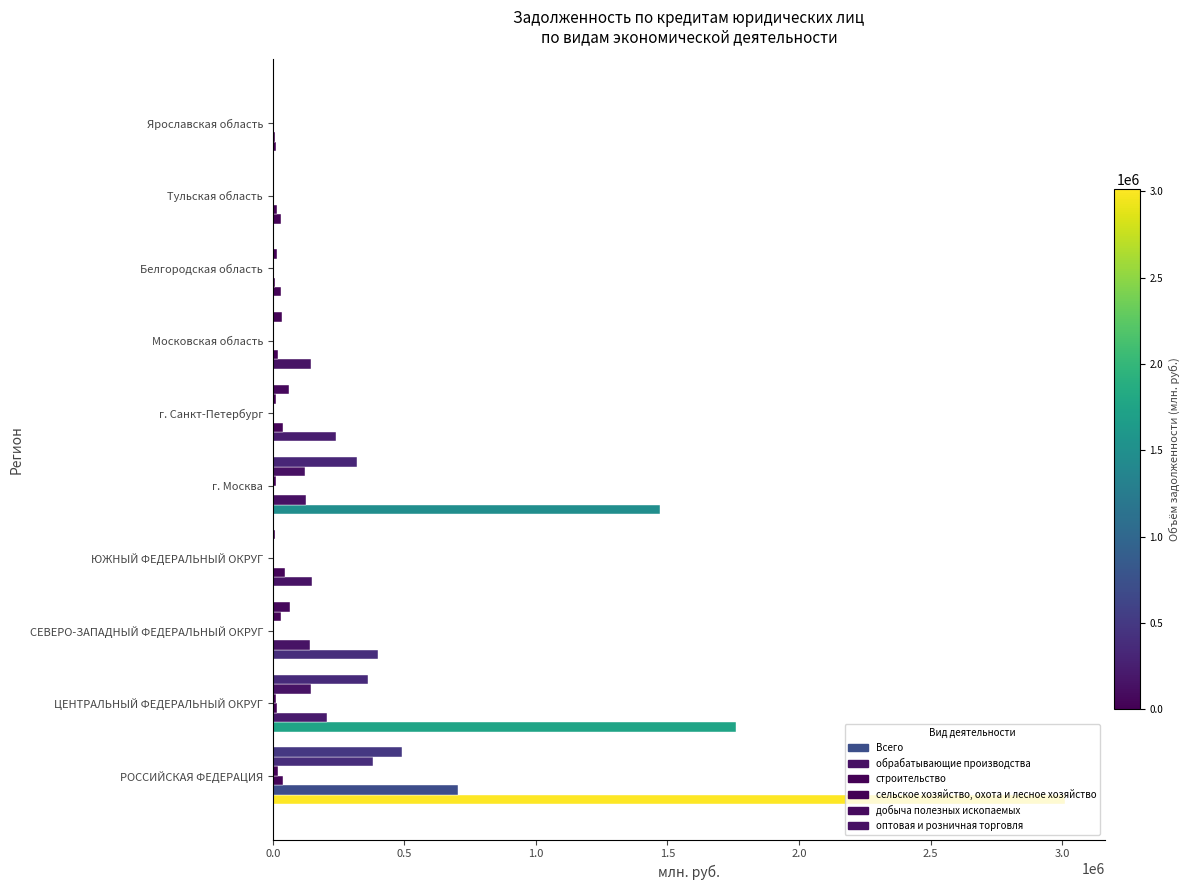

Rank the series by their maximum value, from lowest to highest.

сельское хозяйство, охота и лесное хозяйство, строительство, добыча полезных ископаемых, оптовая и розничная торговля, обрабатывающие производства, Всего